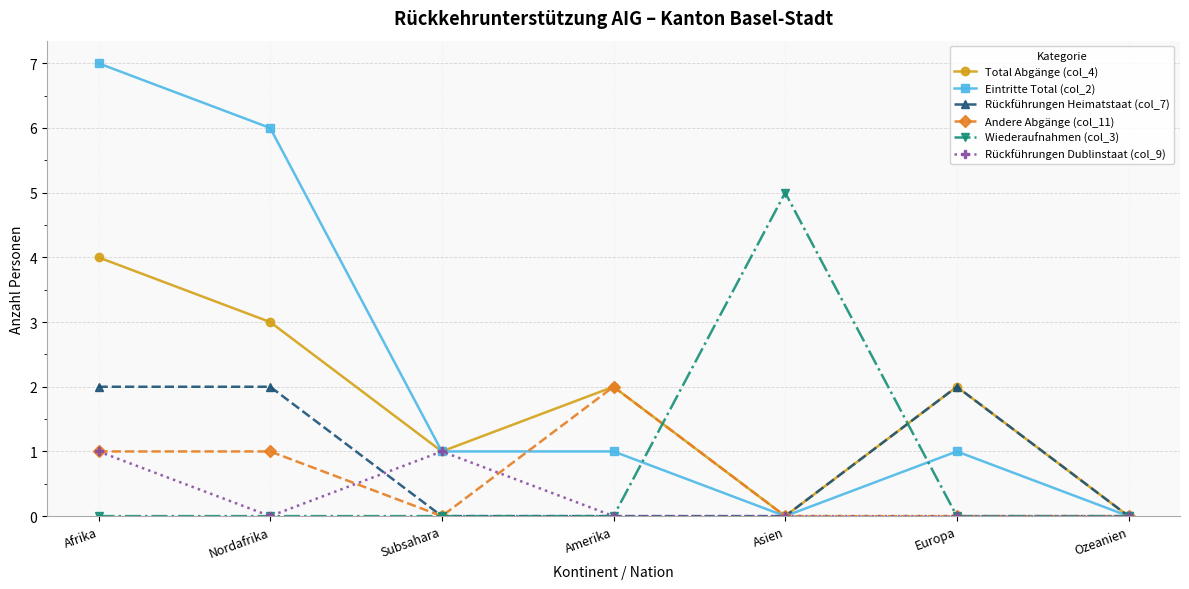

What position from the left is Ozeanien?

7